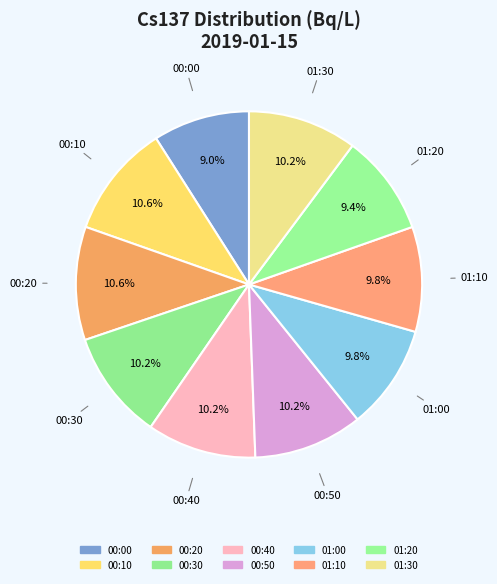

How many segments does this pie chart have?

10